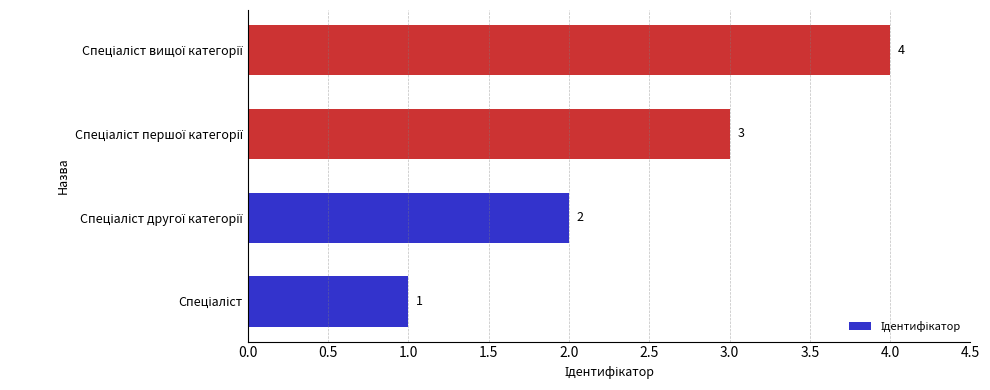

Are the bars grouped side by side (vs. stacked)?

No